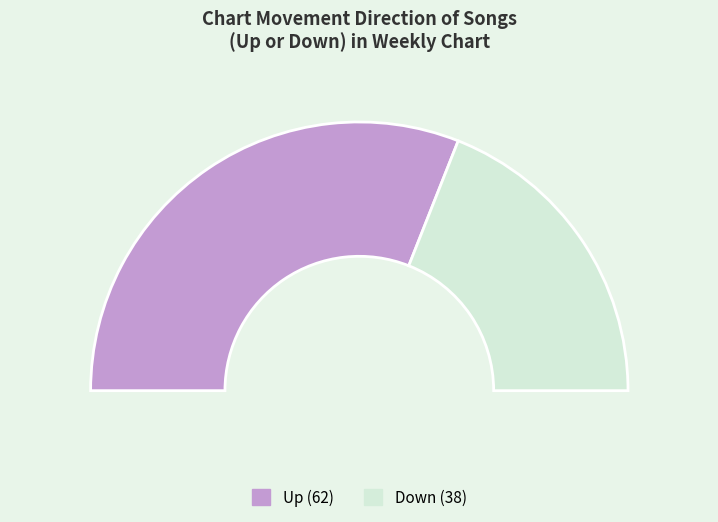

To the nearest percent, what portion does down represent?

38%